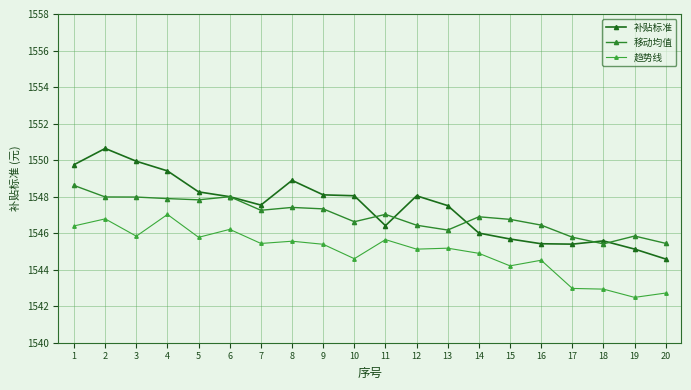

What are all the series names shown in the legend?

补贴标准, 移动均值, 趋势线